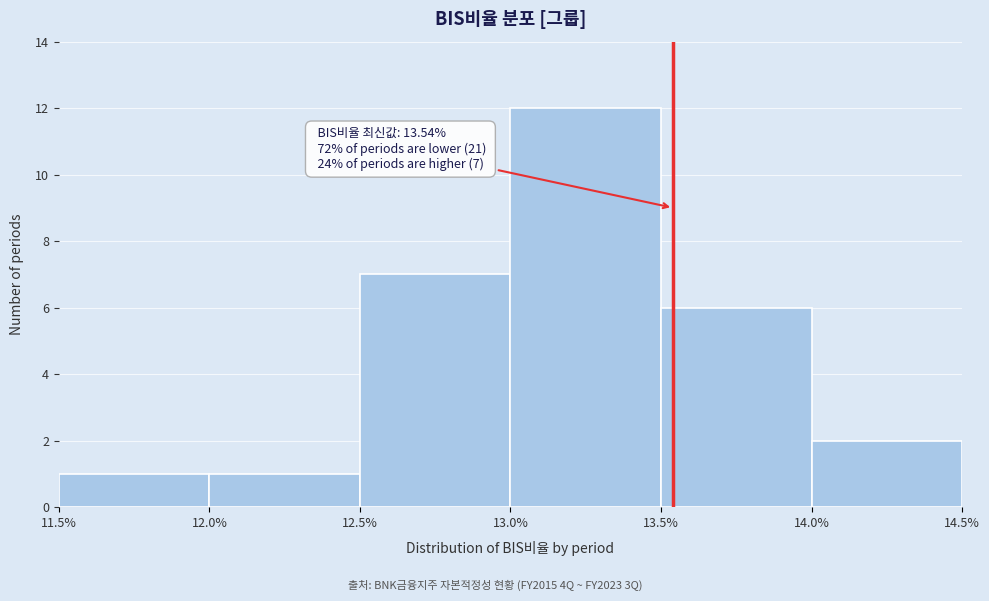

Which range on the x-axis has the tallest bar?

13.0% to 13.5%